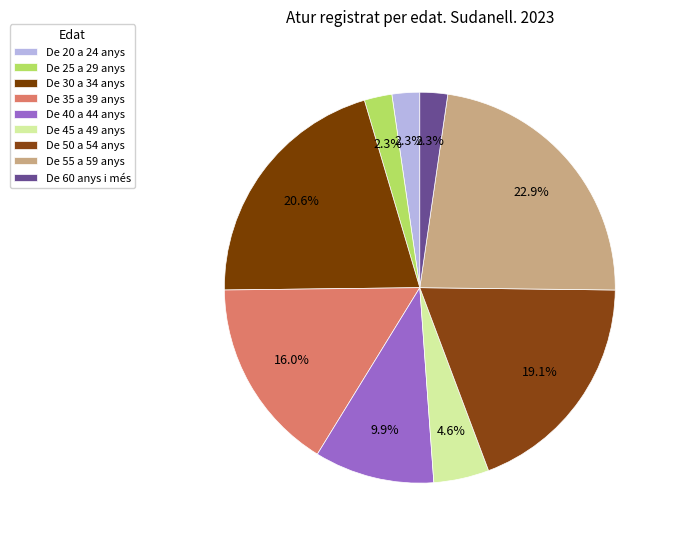

How many segments does this pie chart have?

9